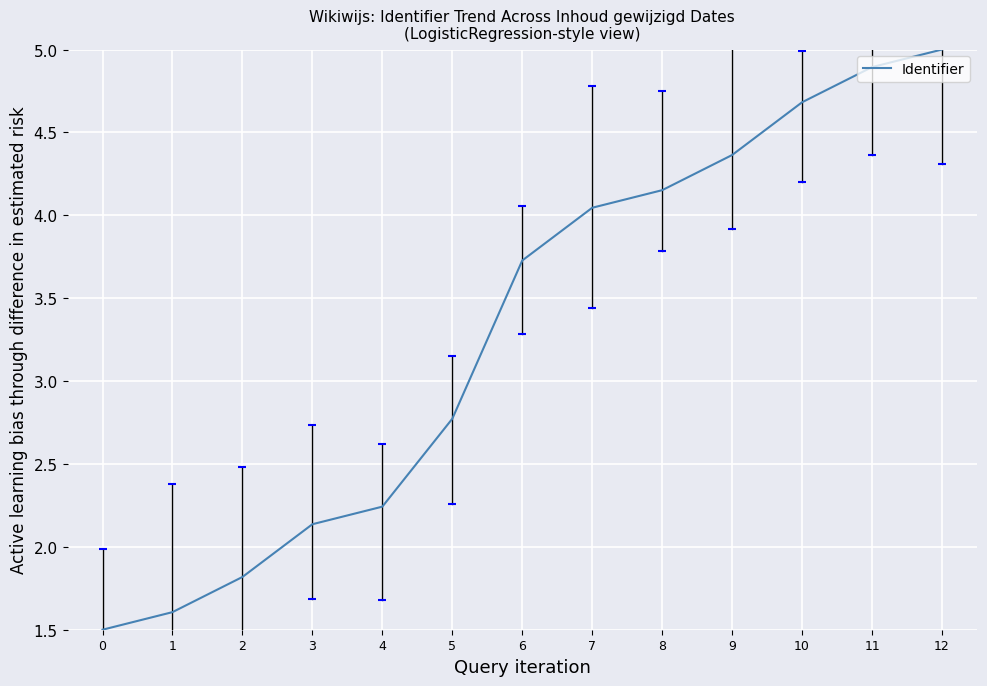

Rank the categories by value from lowest to highest.

0, 1, 2, 3, 4, 5, 6, 7, 8, 9, 10, 11, 12